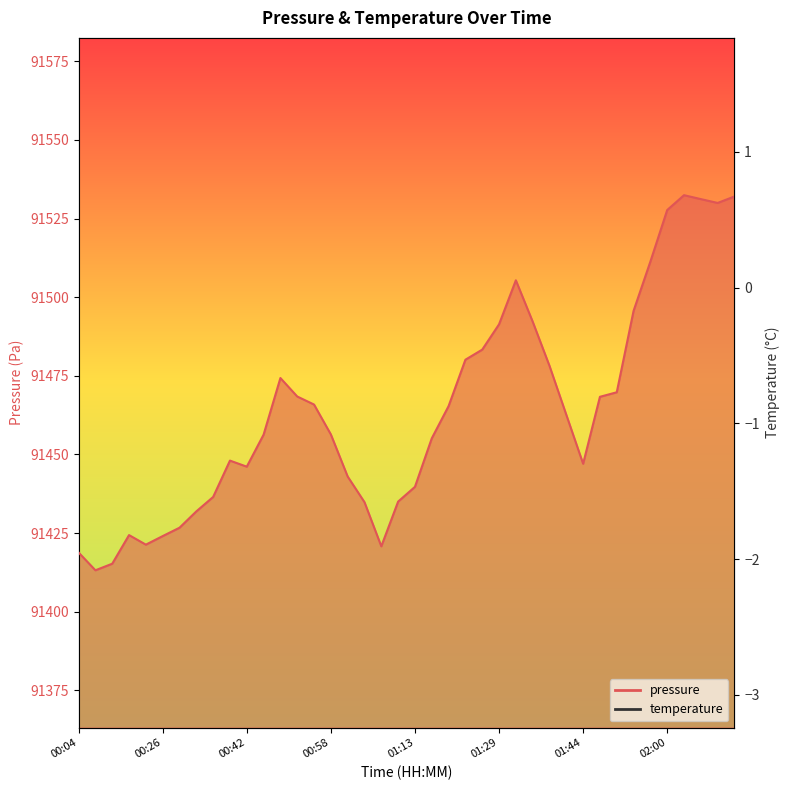

Reading left to right, what are all the values shown in this chart?

-2.7	-2.6	-2.6	-2.5	-2.4	-2.3	-2.2	-2.2	-2.1	-2.1	-2.1	-2.2	-2.2	-2.2	-2.2	-2.1	-2.0	-1.9	-1.8	-1.8	-1.6	-1.6	-1.7	-1.7	-1.7	-1.4	-1.0	-0.6	-0.5	-0.6	-0.7	-0.7	-0.5	-0.4	-0.1	0.2	0.6	0.7	0.9	1.3